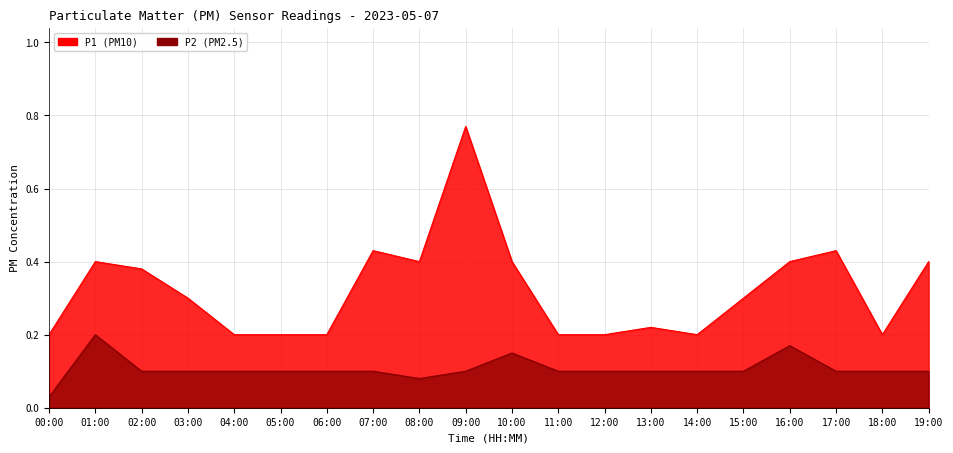

How many lines are shown in the chart?

2